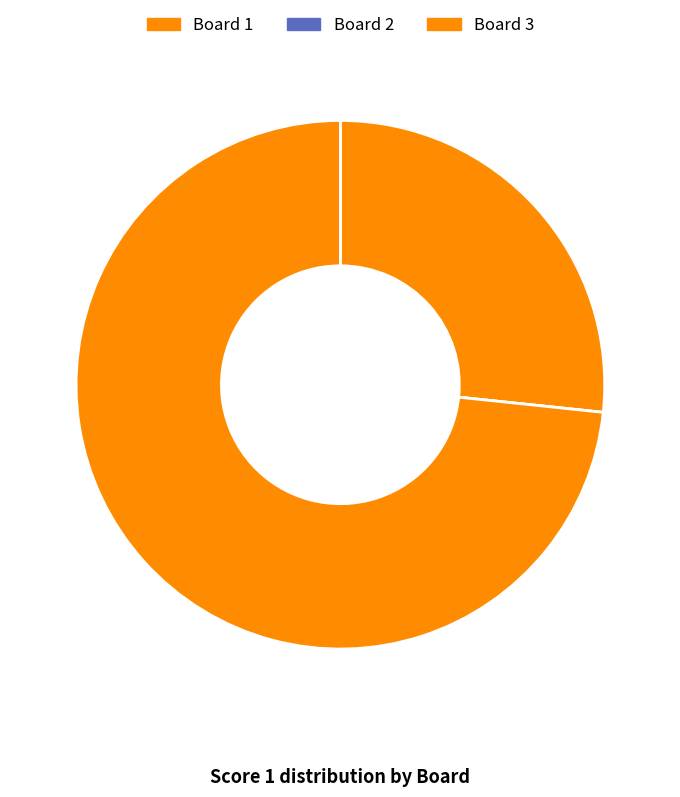

Rank the categories by value from lowest to highest.

2, 1, 3